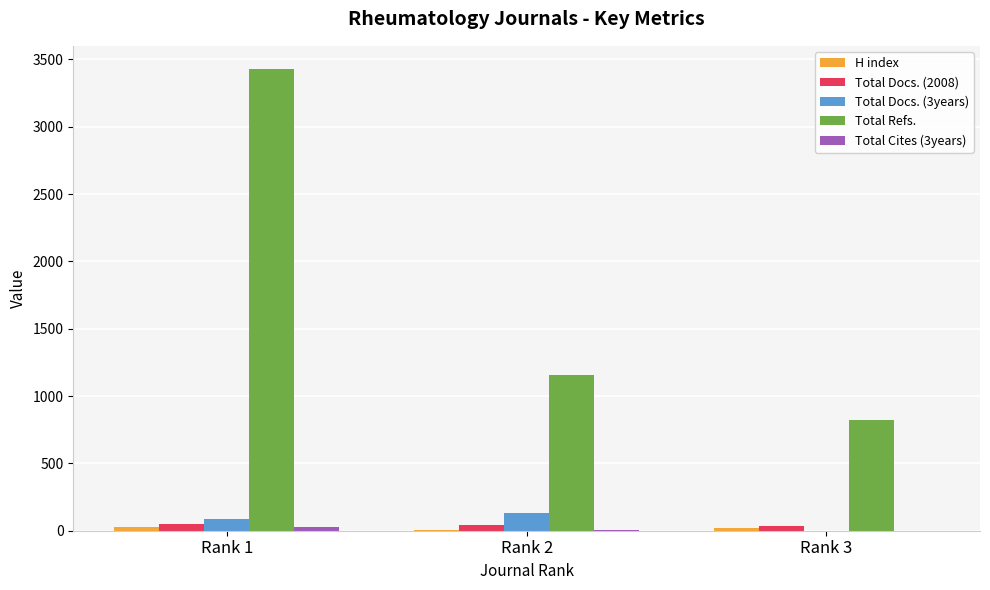

Are the bars horizontal?

No